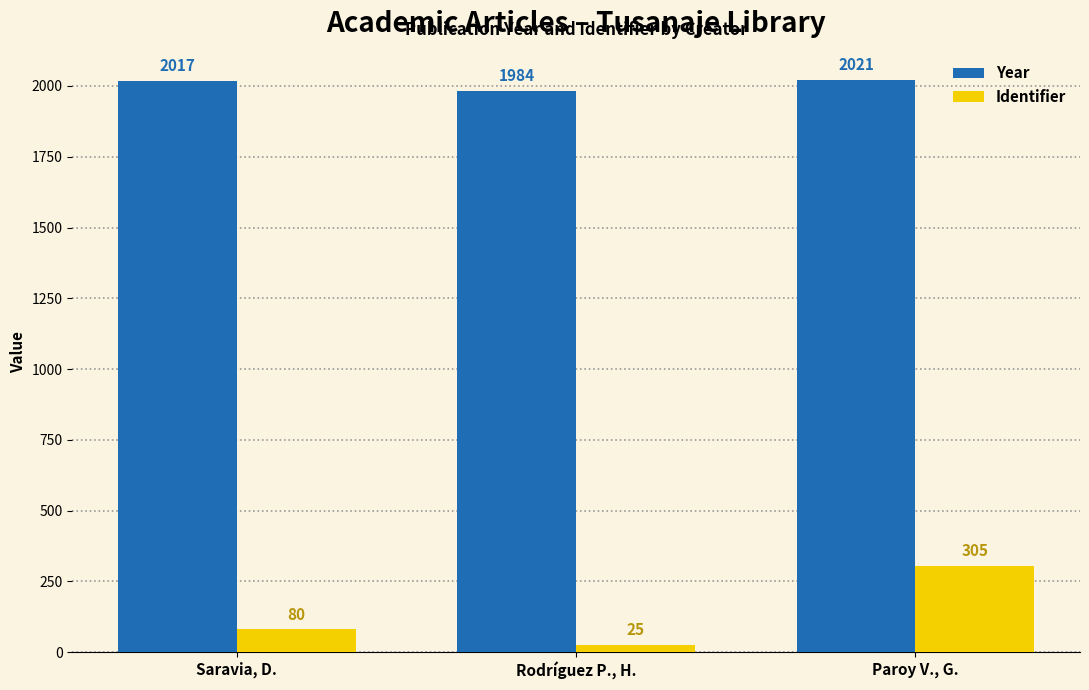

How many values in the Identifier series are below 80?

1